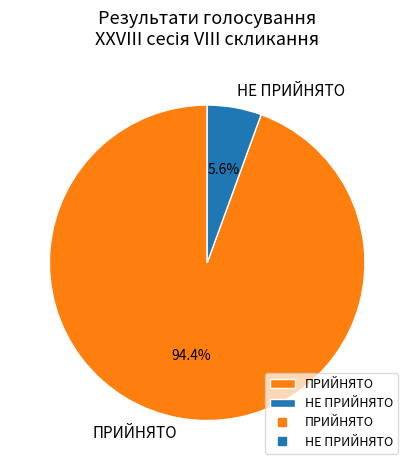

To the nearest percent, what is the difference between the largest and smallest slice percentages?

89%